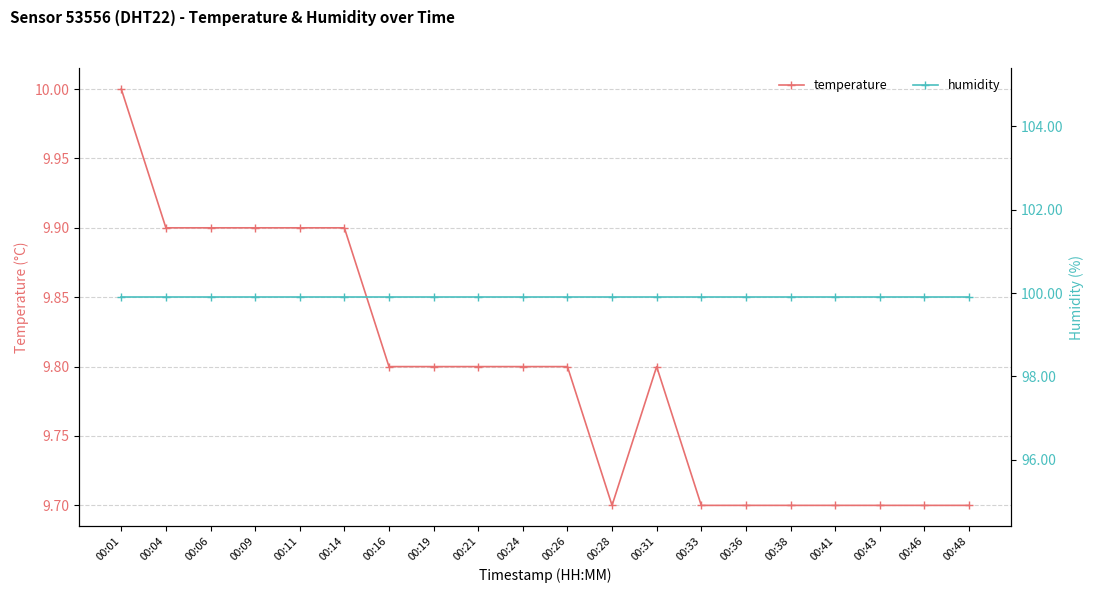

Which has a higher value, 00:21 or 00:19?

00:21